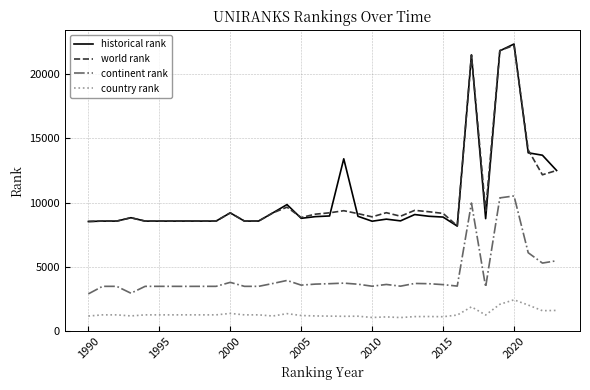

What is the minimum value for continent rank?

2893.0